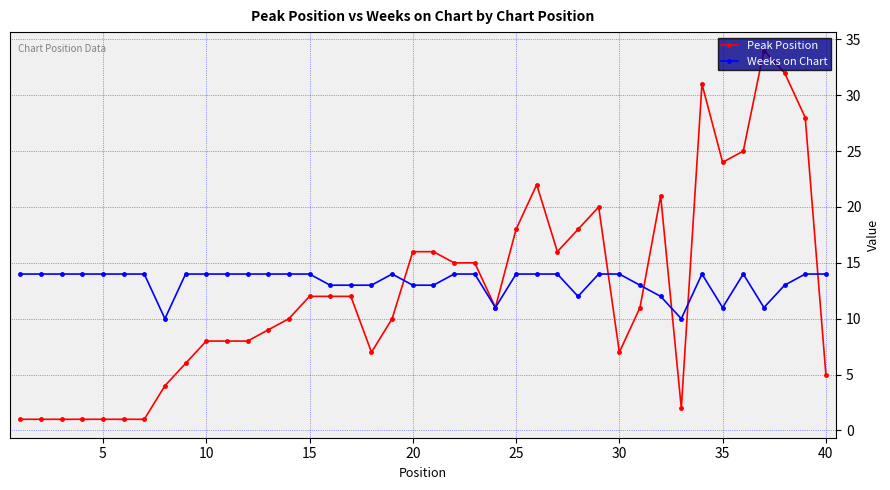

Does the chart have visible grid lines?

Yes